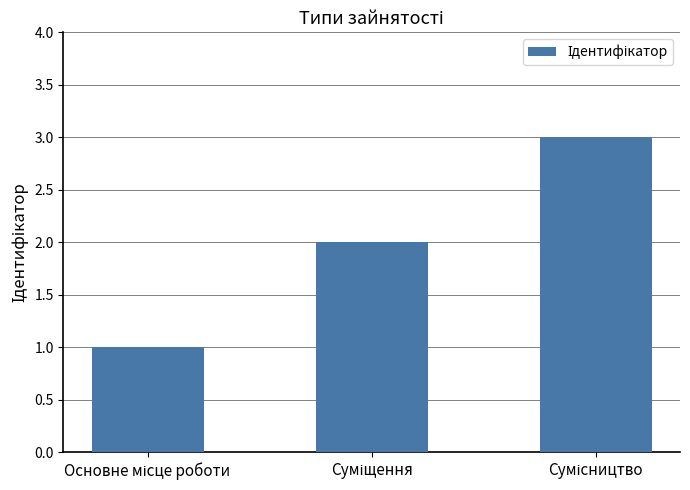

Reading left to right, list all the values displayed in this chart.

1	2	3